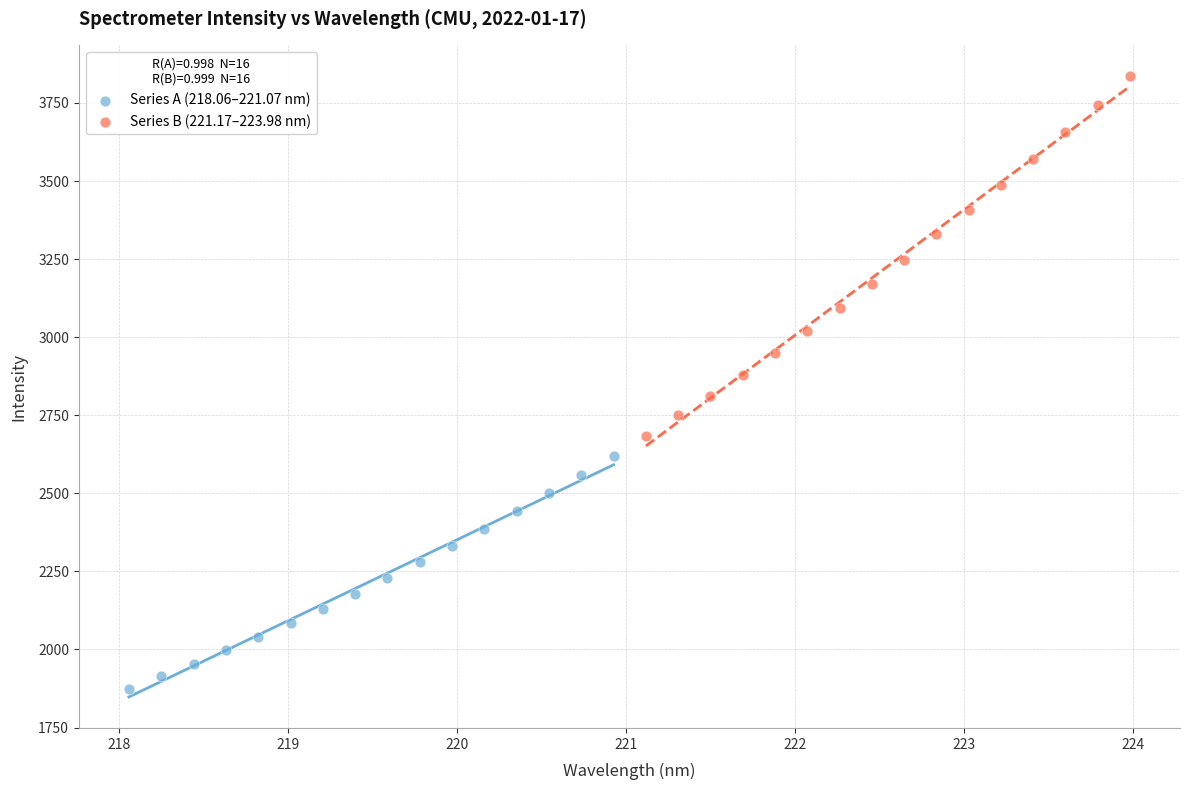

What are all the series names shown in the legend?

Series A (218.06–221.07 nm), Series B (221.17–223.98 nm)